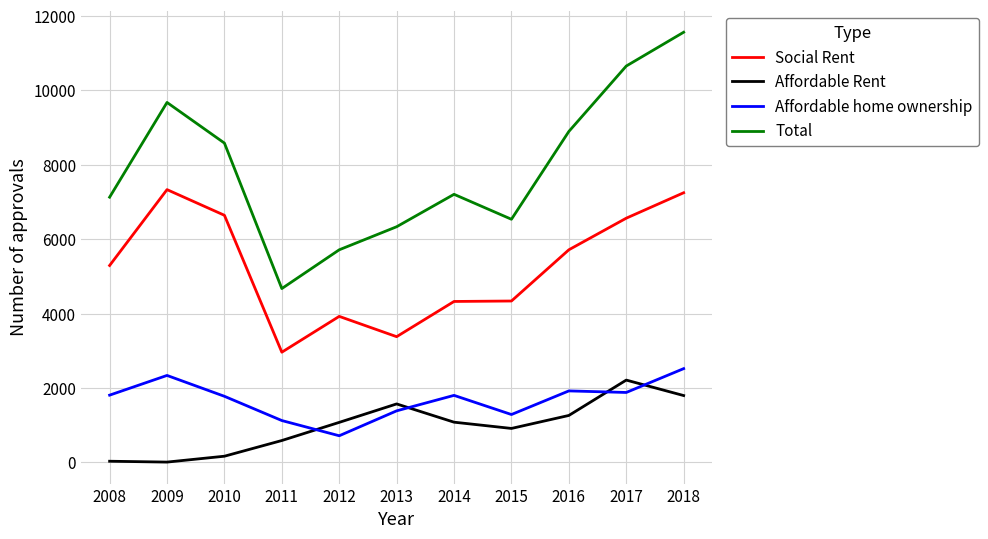

The Total series shows 11118 at 2015. True or false?

False